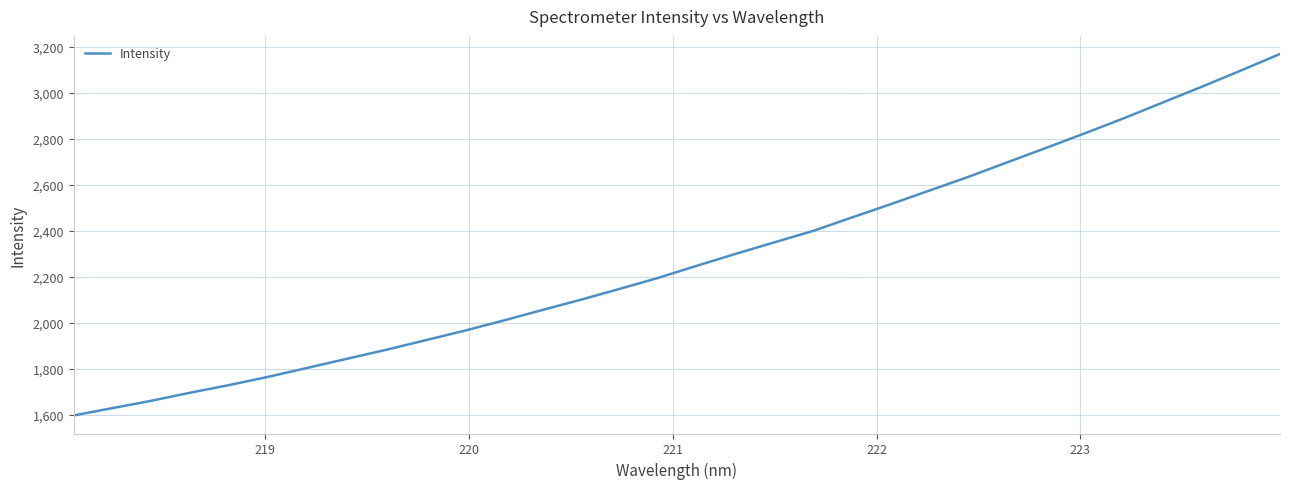

What is the greatest value displayed?

3169.1